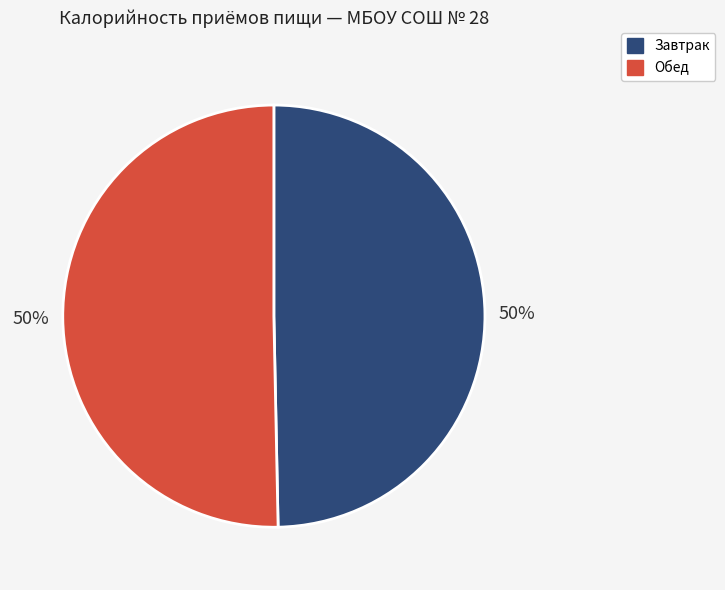

To the nearest percent, what is the combined percentage of Завтрак and Обед?

100%